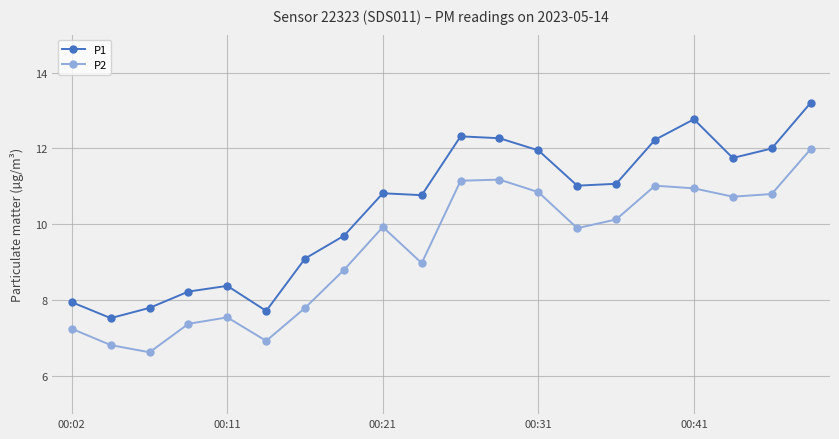

How many interior local valleys does the P2 series have?

5